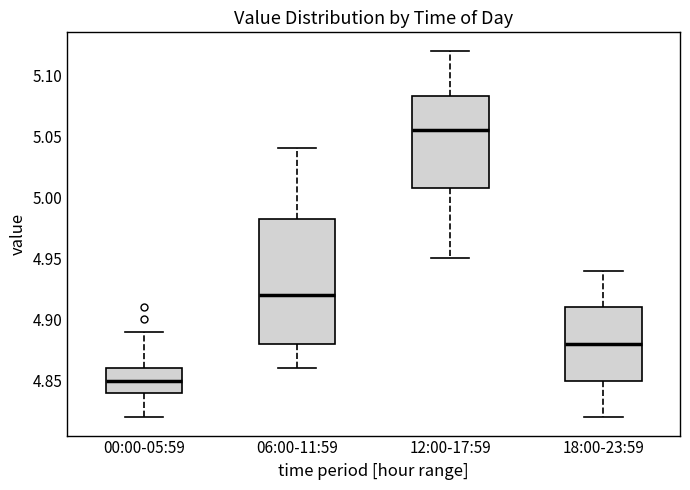

Which box's median line is the highest?

12:00-17:59